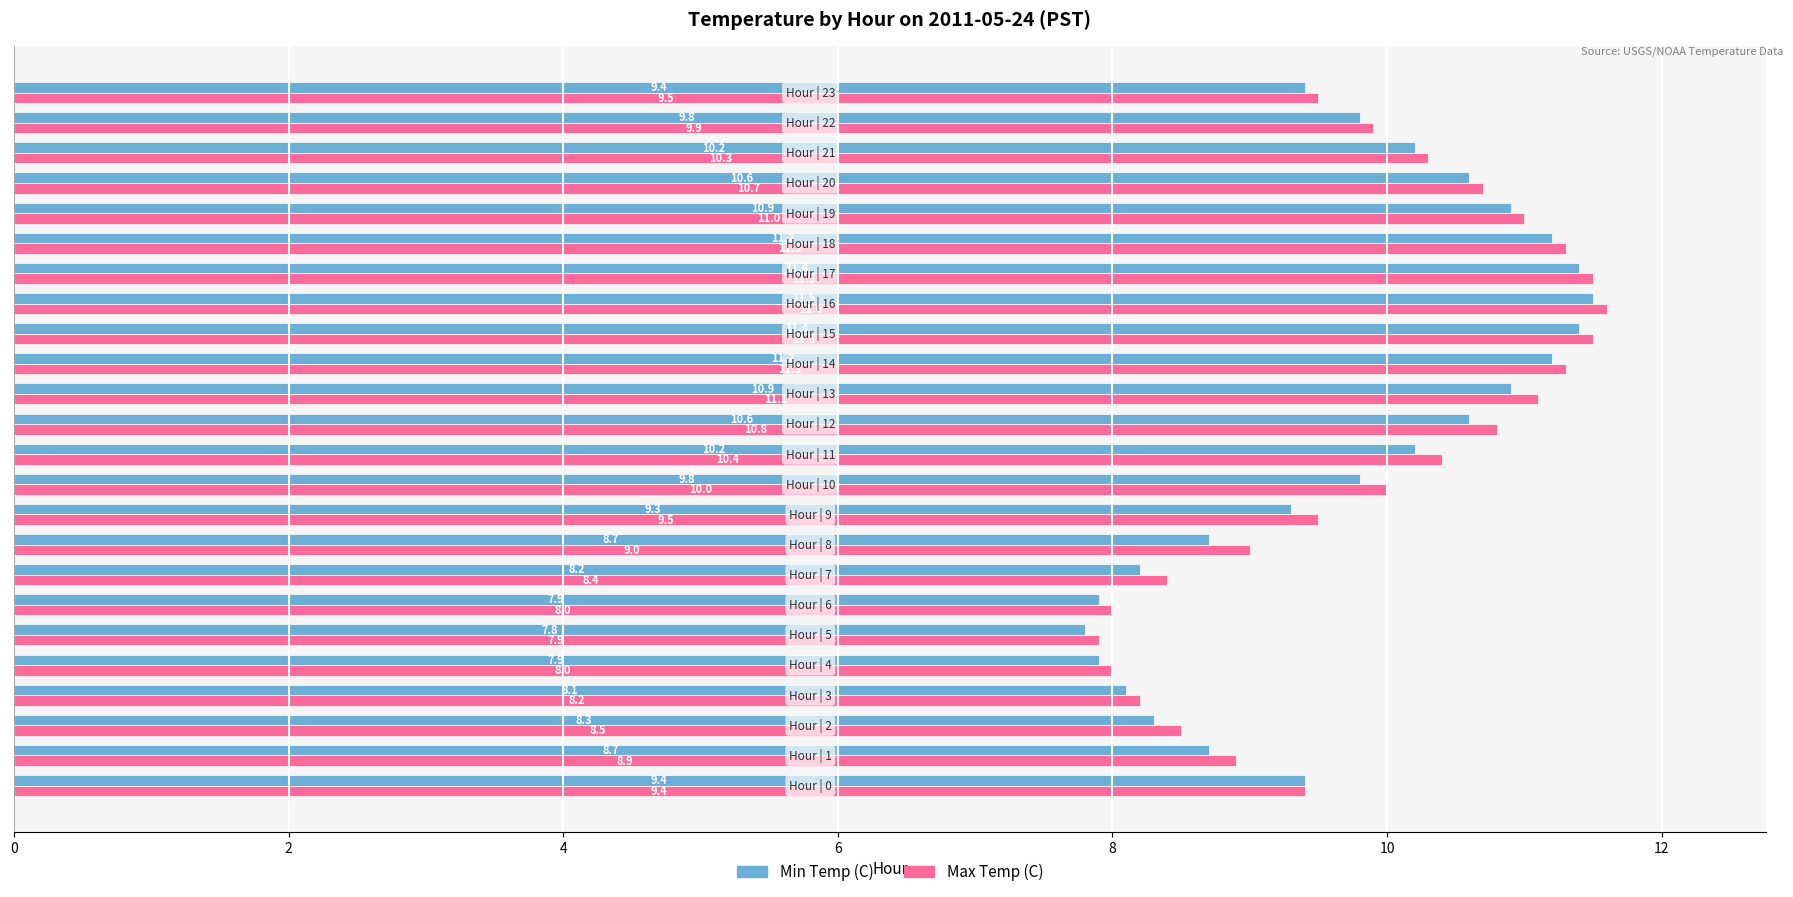

What is the sum of all Min Temp (C) values?

233.4